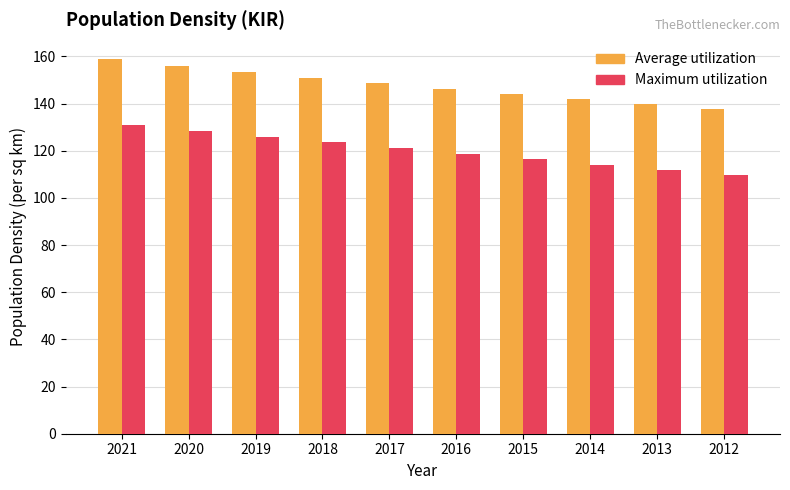

Which series has the largest range (max minus min)?

Average utilization